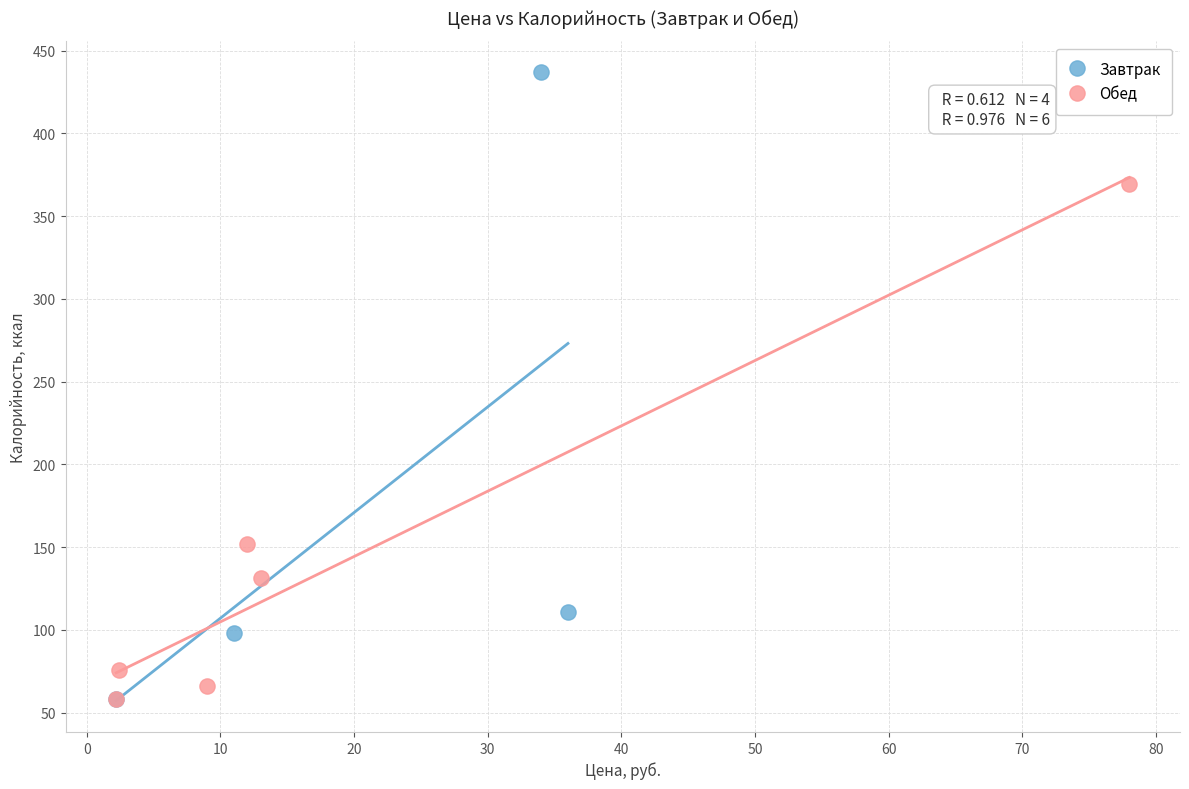

Which series has the largest Y range (max minus min)?

Завтрак